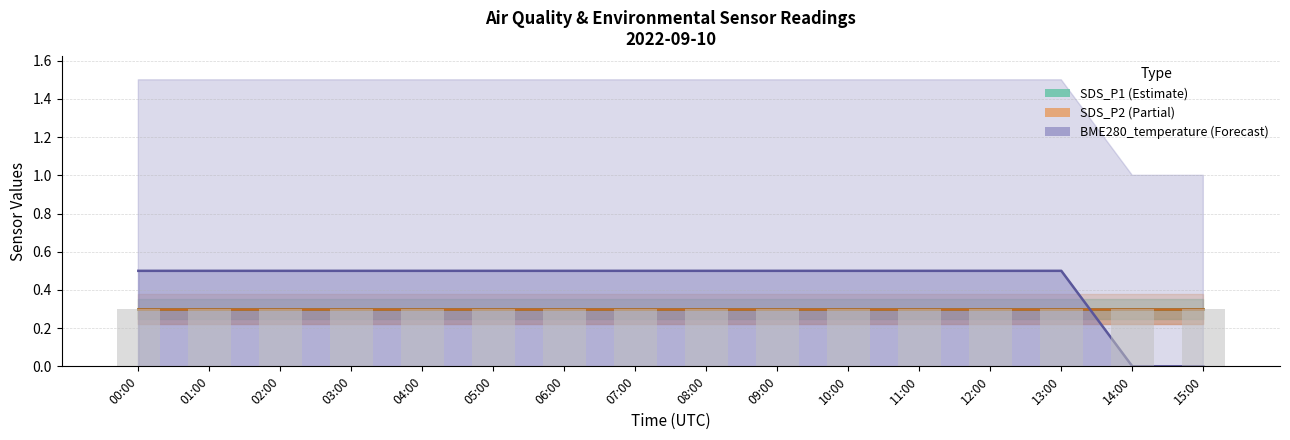

Which series has the largest total across all categories?

BME280_temperature (norm)